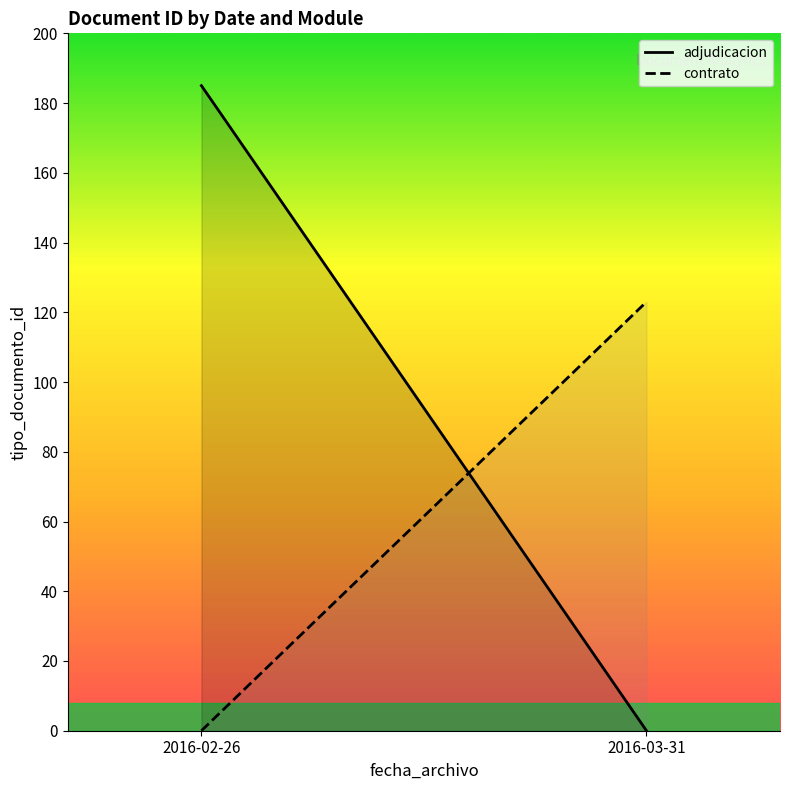

What is the difference between the maximum and minimum values in the contrato series?

123